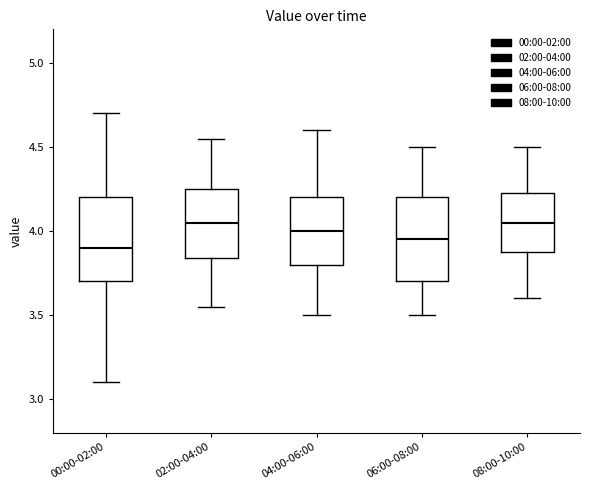

Where does the upper whisker of the box for 02:00-04:00 end on the y-axis? The values are not printed on the chart, so give them approximately, as read against the axis.

4.55